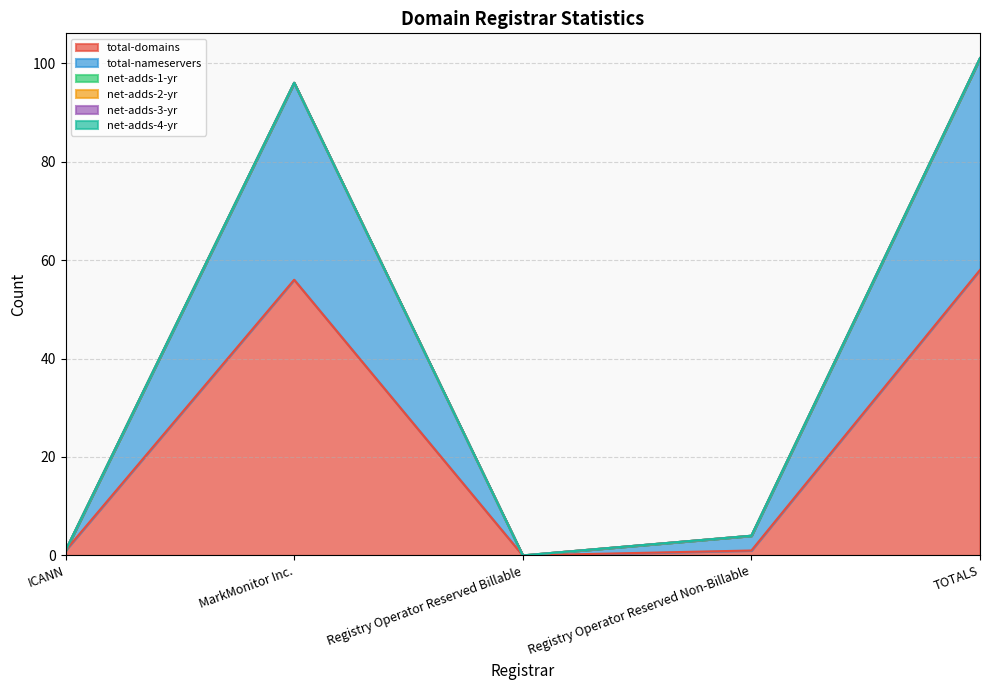

At how many categories does at least one series exceed 38?

2